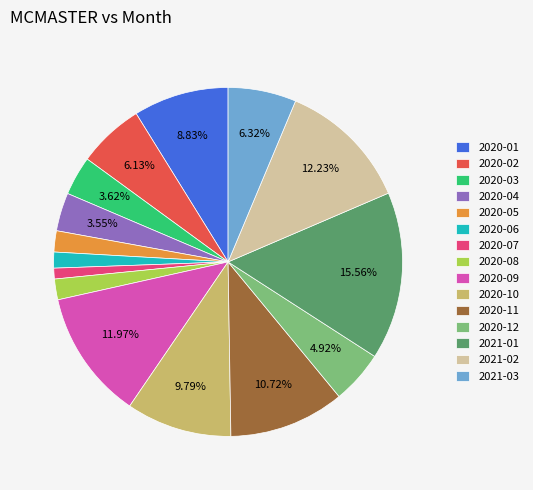

How many slices are in this pie chart?

15